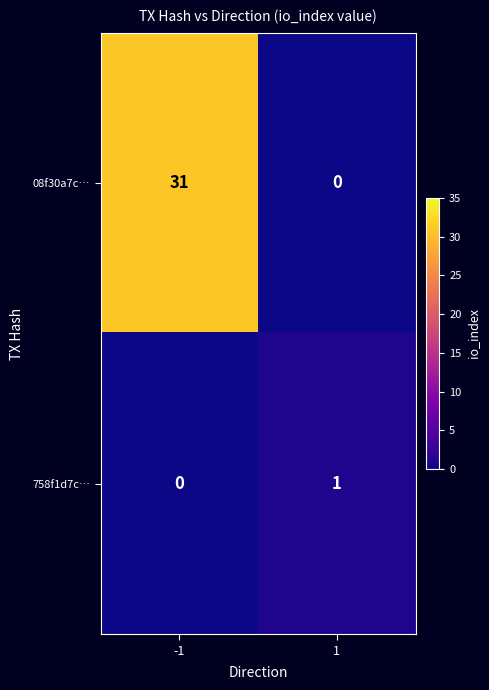

True or false: 758f1d7c… has a value of 0 at 1.

False